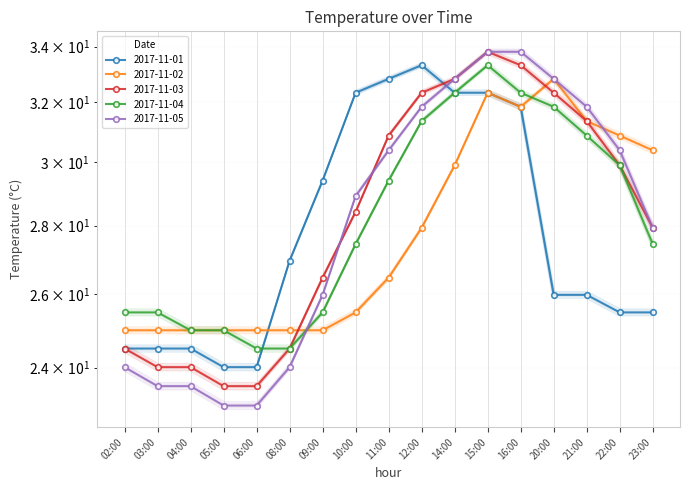

How many series are shown in this chart?

5